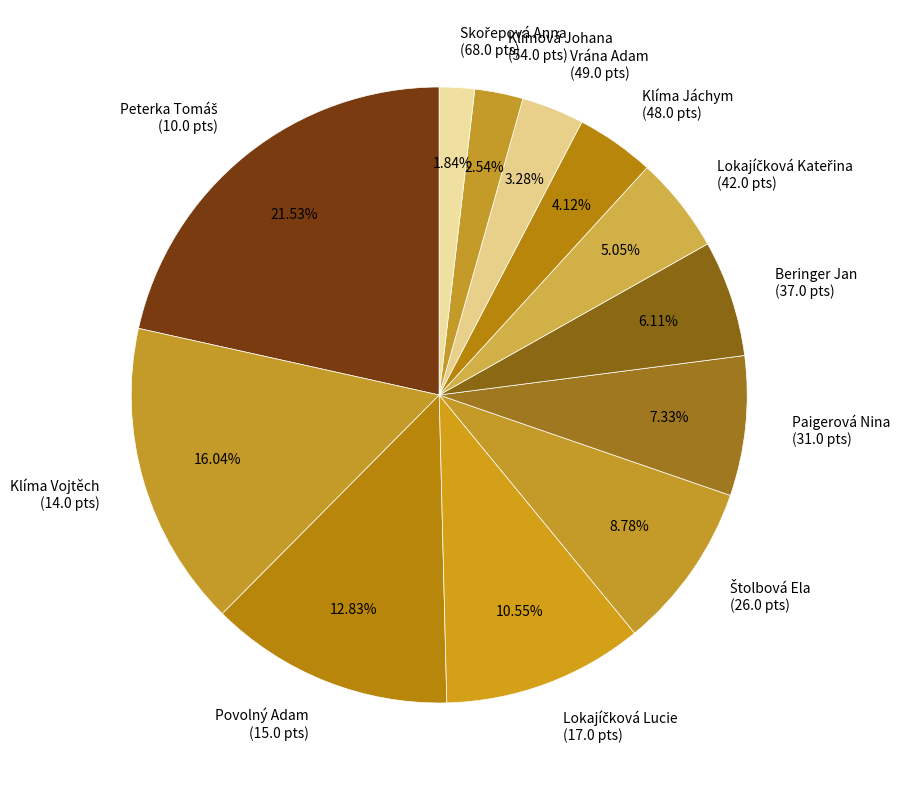

Which has a higher value, Klíma Jáchym (48.0 pts) or Klíma Vojtěch (14.0 pts)?

Klíma Vojtěch (14.0 pts)